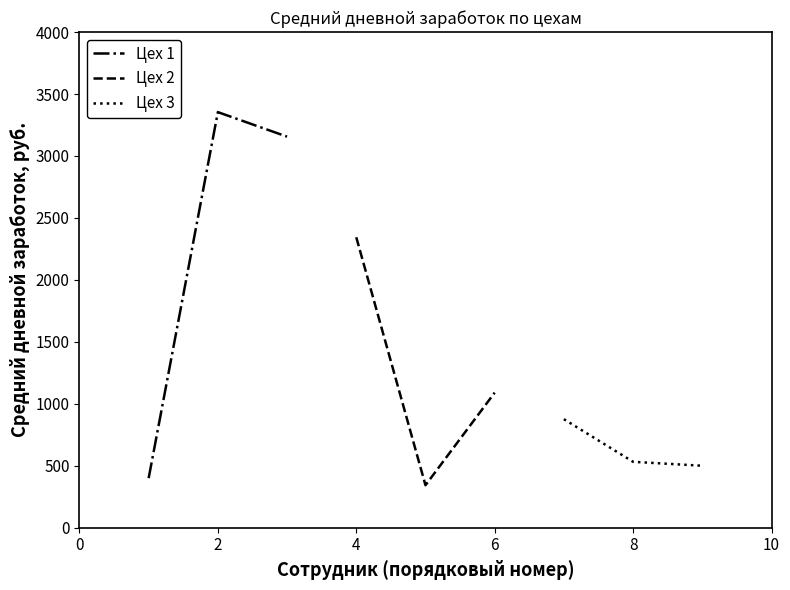

What is the value of the Цех 2 point at the 1st from the left?

2344